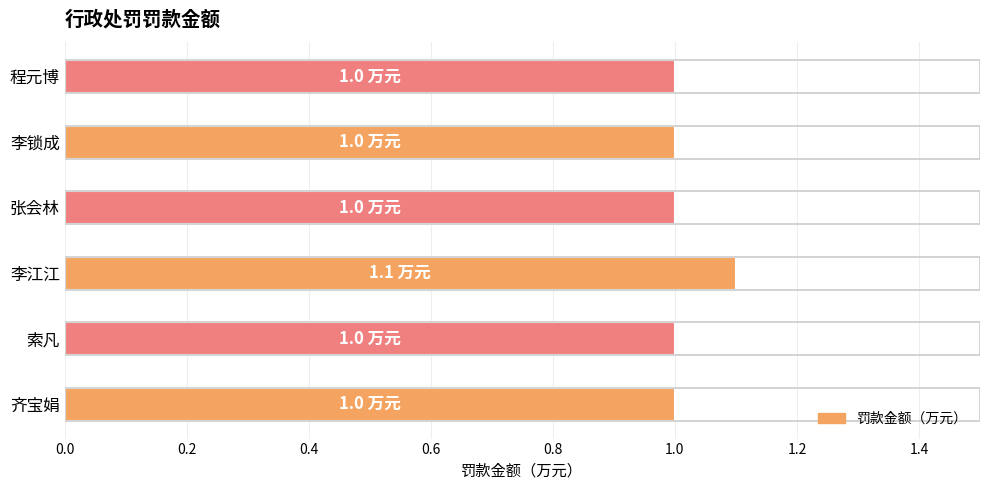

What is the approximate value at 李锁成?

1.0